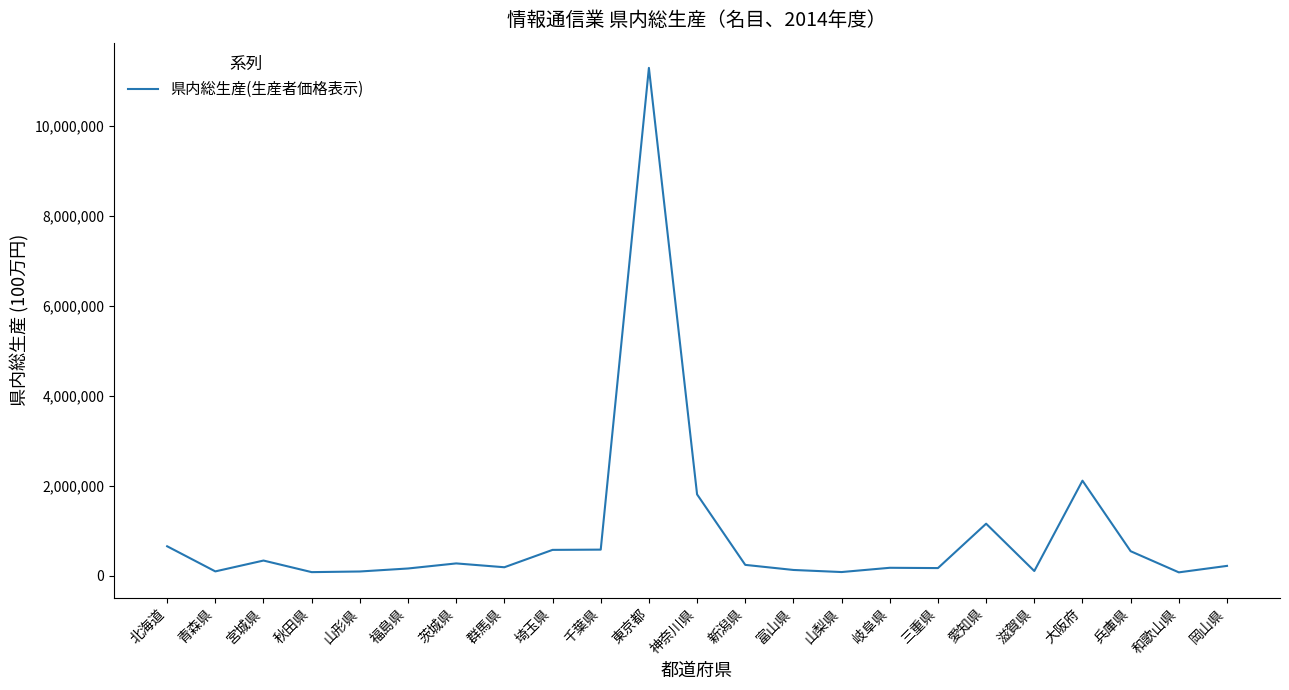

Approximately how many times larger is the value at 滋賀県 compared to 宮城県?

0.3